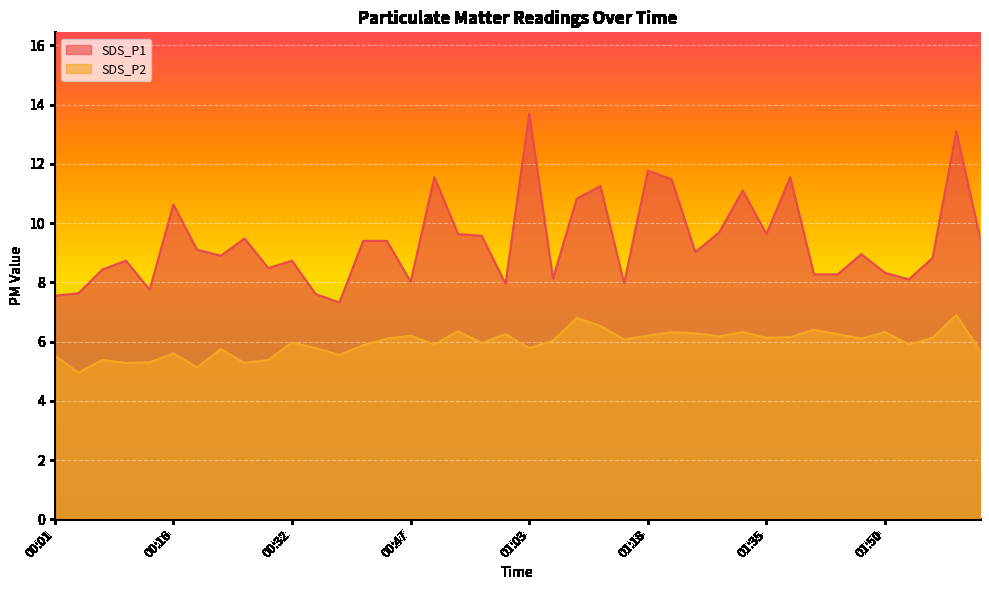

Rank the categories by SDS_P1 value from lowest to highest.

00:38, 00:01, 00:35, 00:04, 00:13, 01:00, 01:15, 00:47, 01:53, 01:06, 01:41, 01:44, 01:50, 00:07, 00:29, 00:10, 00:32, 01:56, 00:23, 01:47, 01:25, 00:19, 00:41, 00:44, 00:26, 02:03, 00:57, 00:53, 01:35, 01:28, 00:16, 01:09, 01:31, 01:12, 01:22, 00:50, 01:38, 01:18, 02:00, 01:03